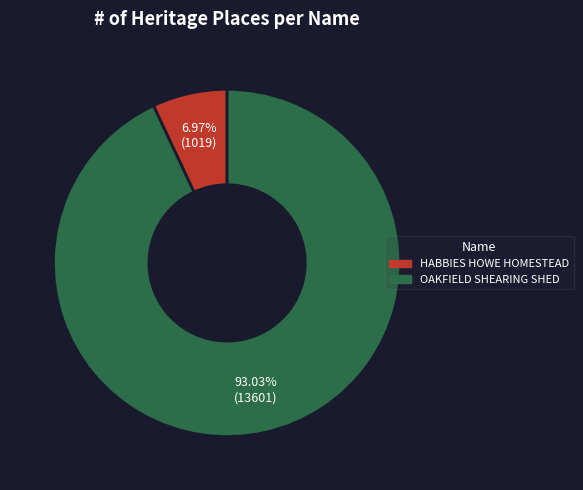

The HABBIES HOWE HOMESTEAD slice represents 1% of the pie. True or false?

False